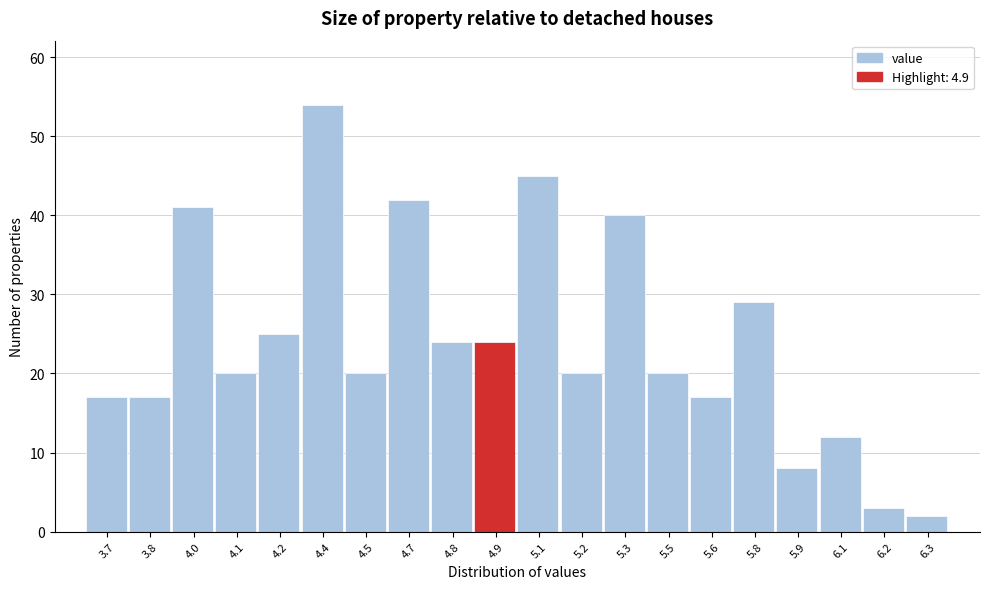

Reading left to right, what are all the values shown in this chart?

17	17	41	20	25	54	20	42	24	24	45	20	40	20	17	29	8	12	3	2